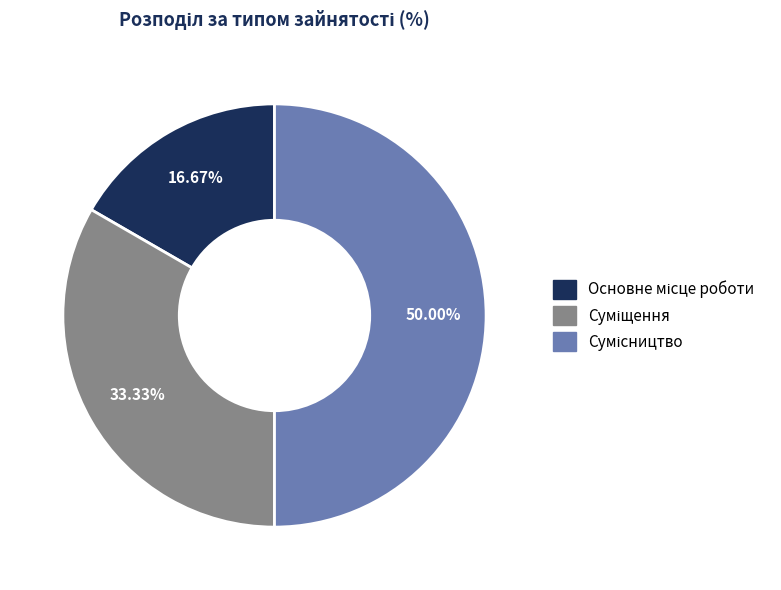

Rank the categories by value from highest to lowest.

Сумісництво, Суміщення, Основне місце роботи